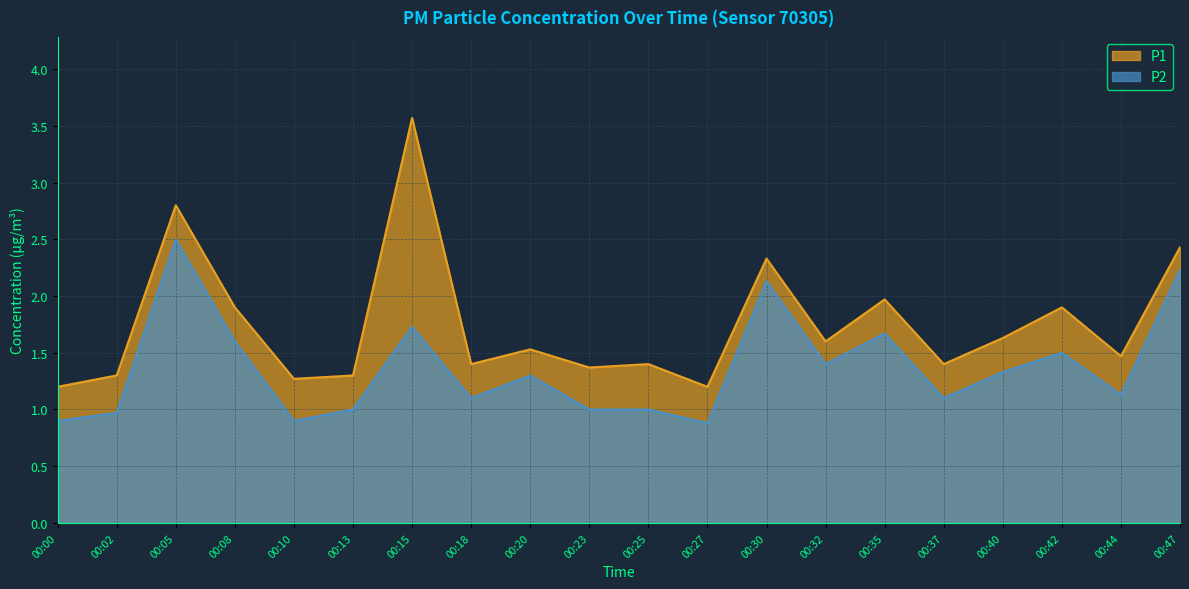

The value of P2 at 00:25 is 1.0. True or false?

True